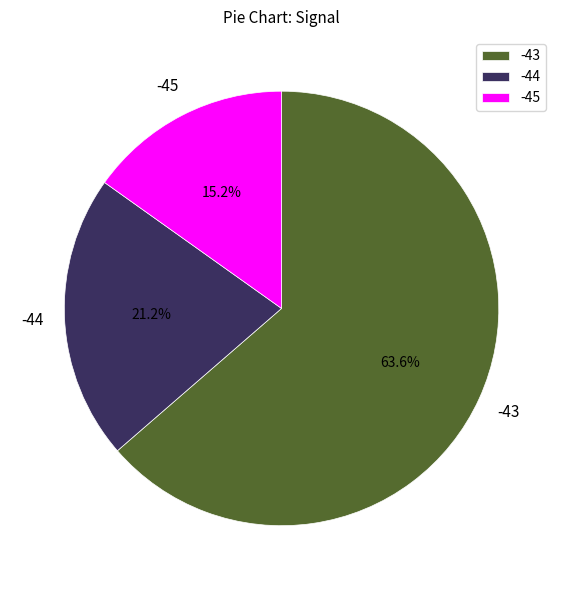

How many slices are in this pie chart?

3